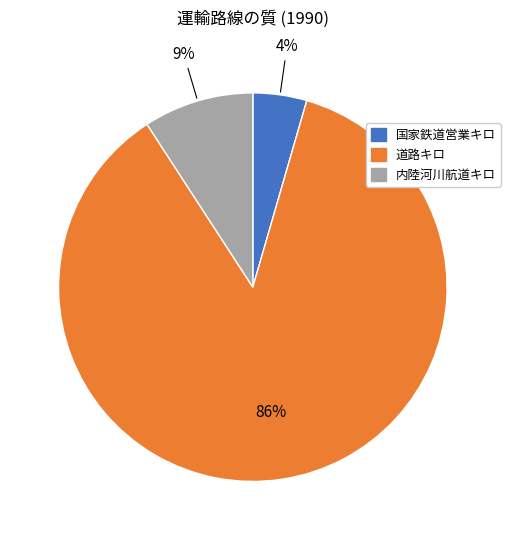

Is 道路キロ the majority of the pie?

Yes